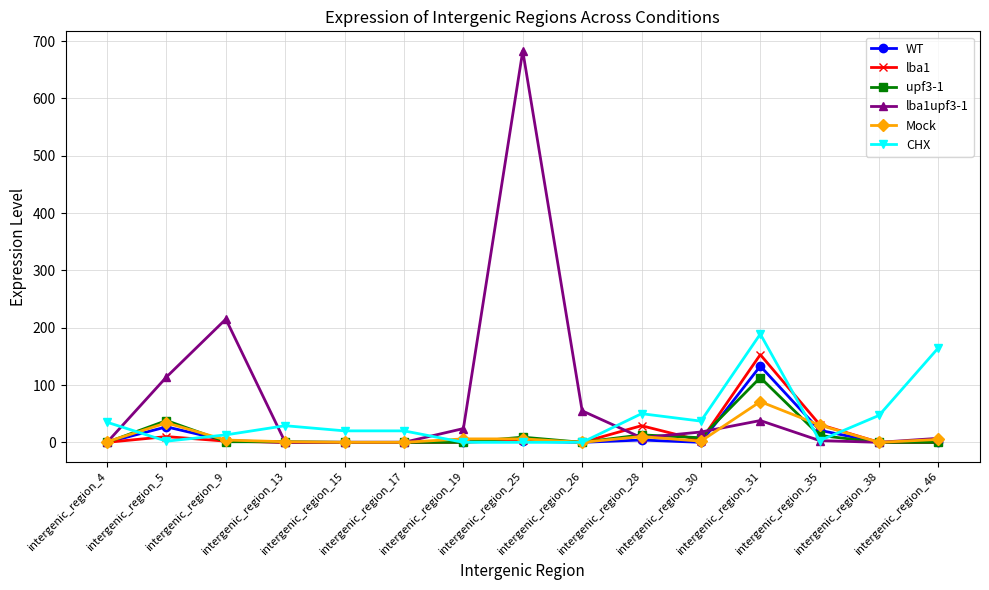

True or false: lba1upf3-1 has more than 0 points higher than both neighbors.

True